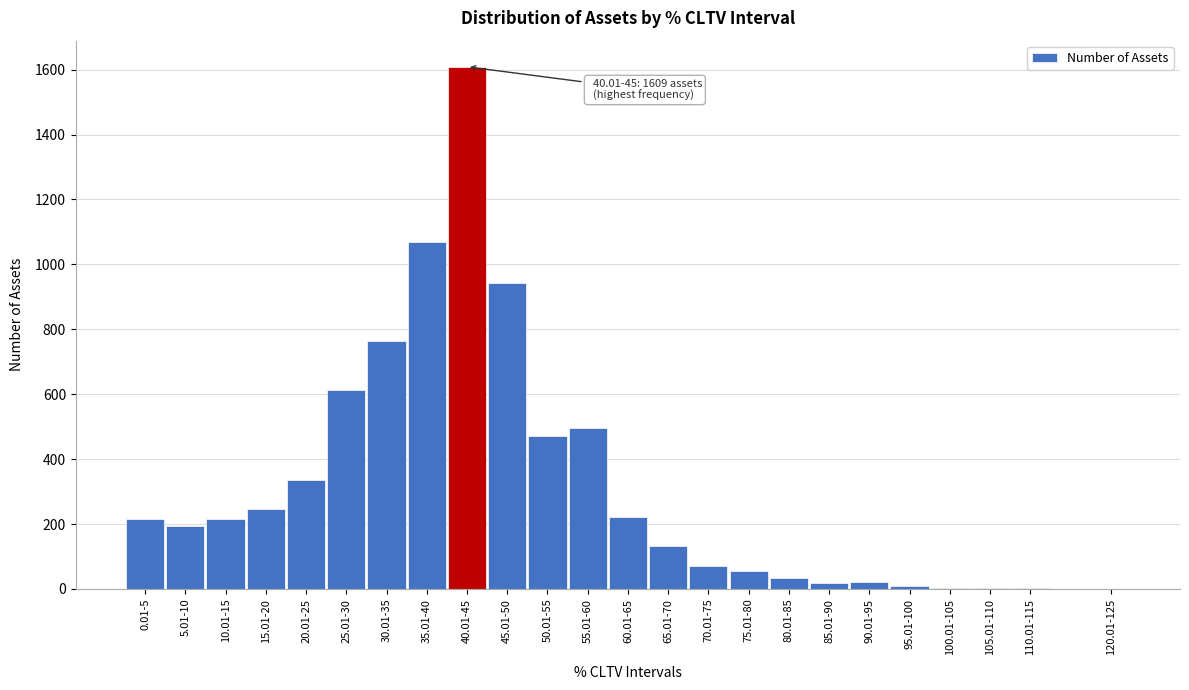

At which label is the value closest to 805?

30.01-35